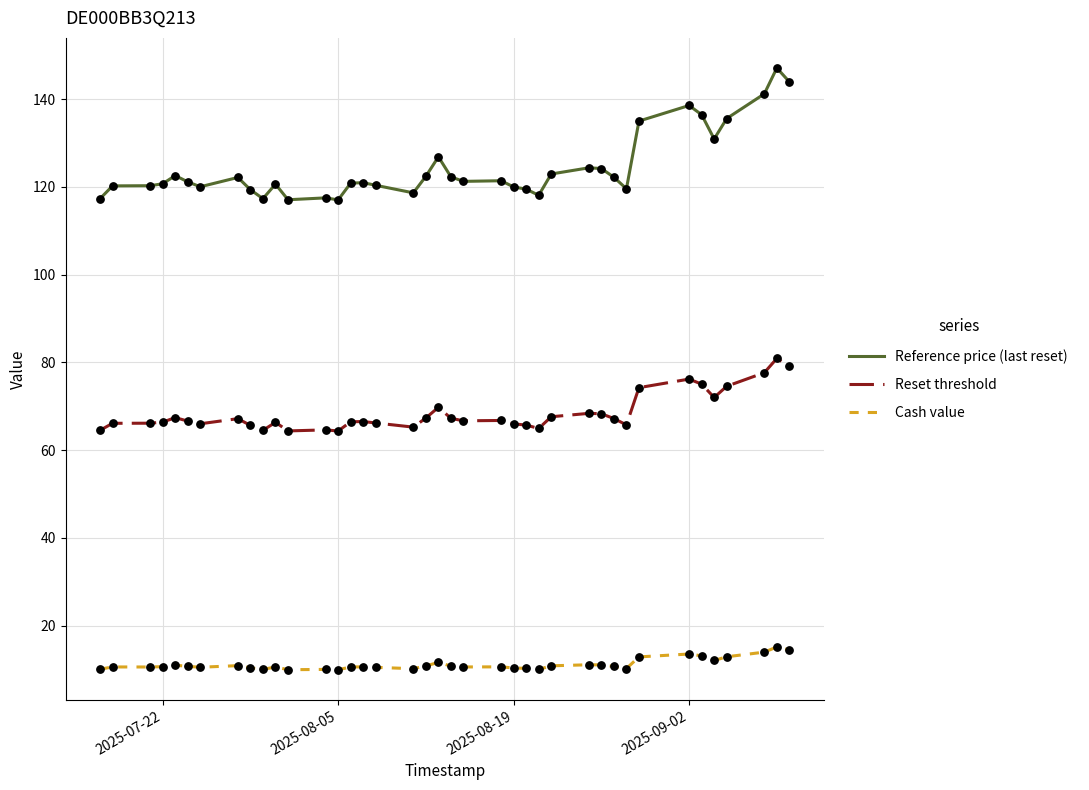

Which series has the largest total across all categories?

Reference price (last reset)